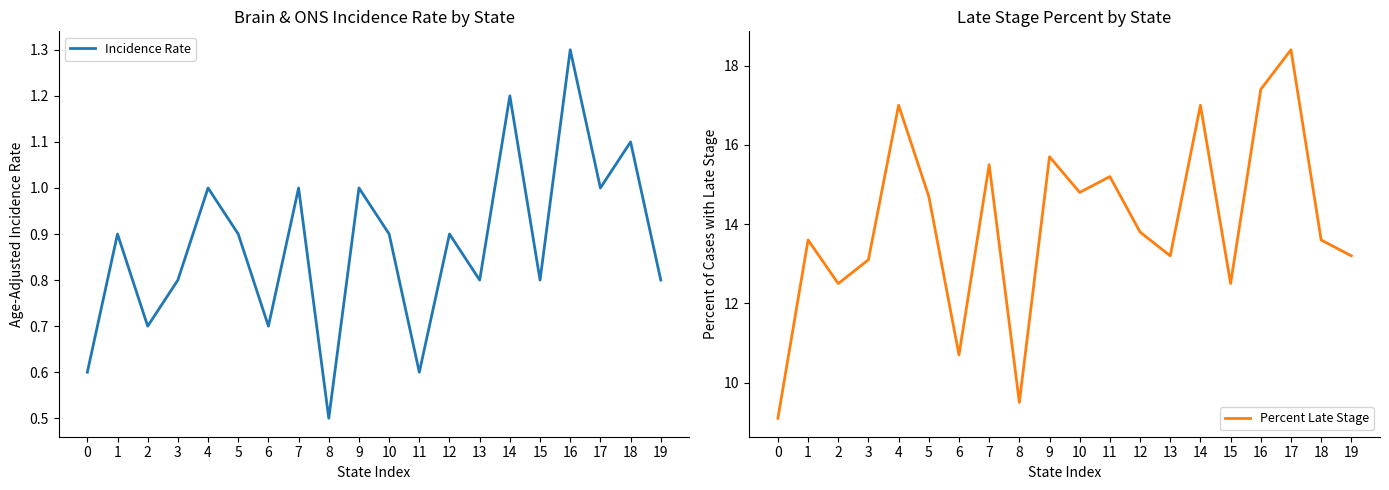

What is the sum of the Percent Late Stage values at 13 and 14?

30.2